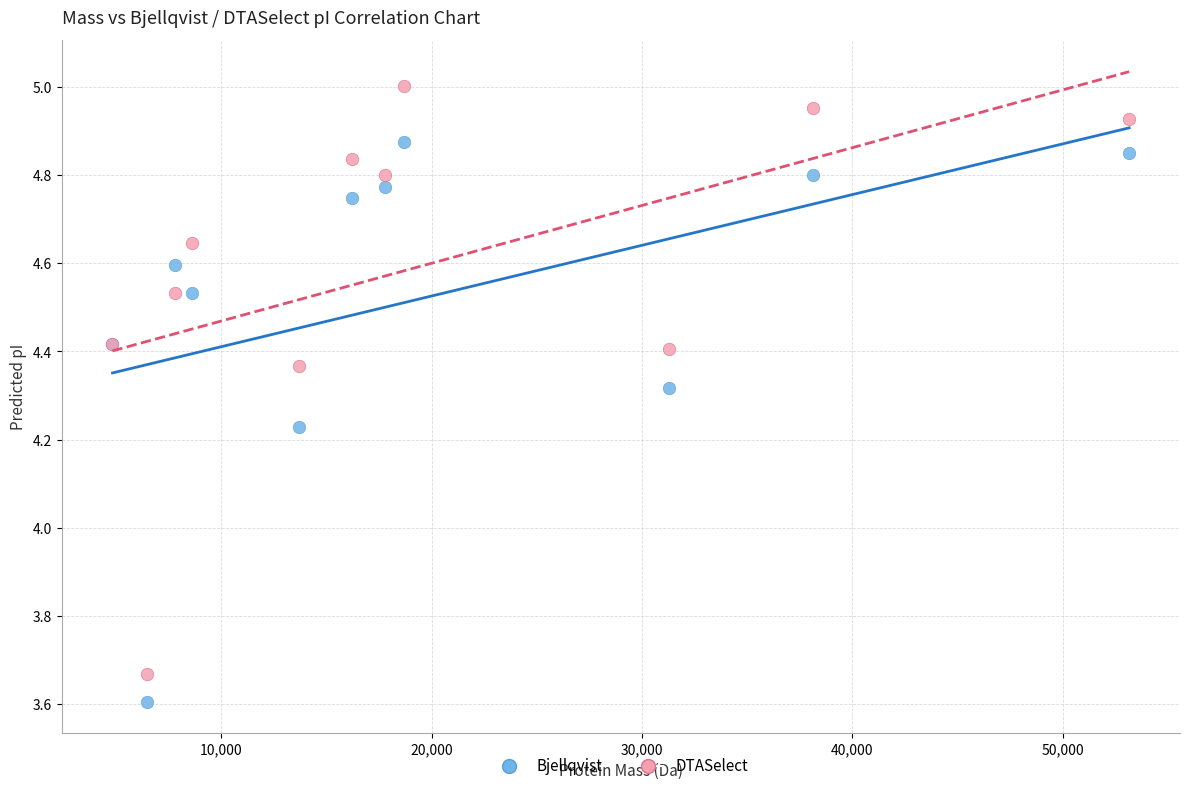

Which series reaches the minimum Y coordinate?

Bjellqvist